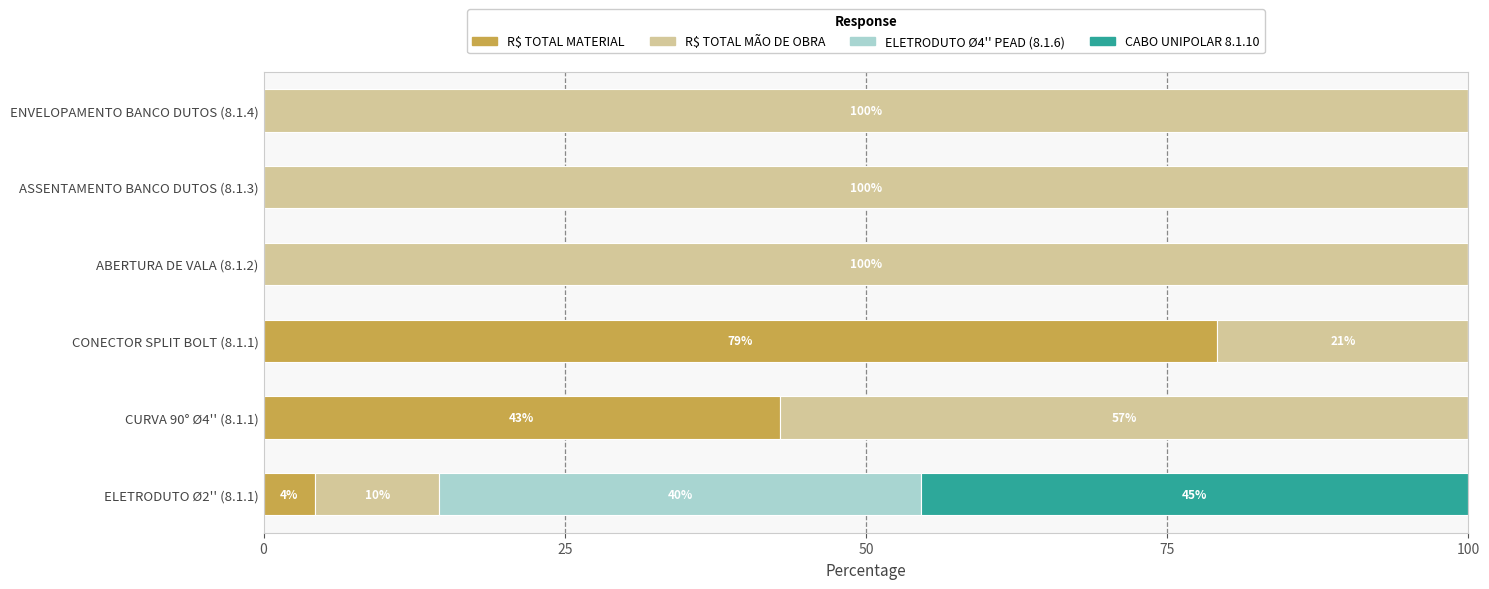

What is the total value across all series at ELETRODUTO Ø2'' (8.1.1)?

100.0